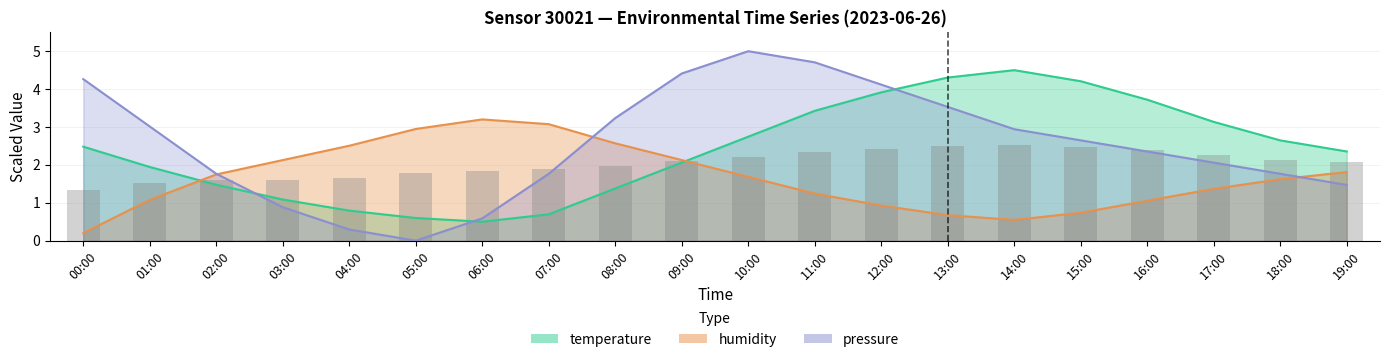

Which has a higher value, 05:00 or 15:00?

15:00